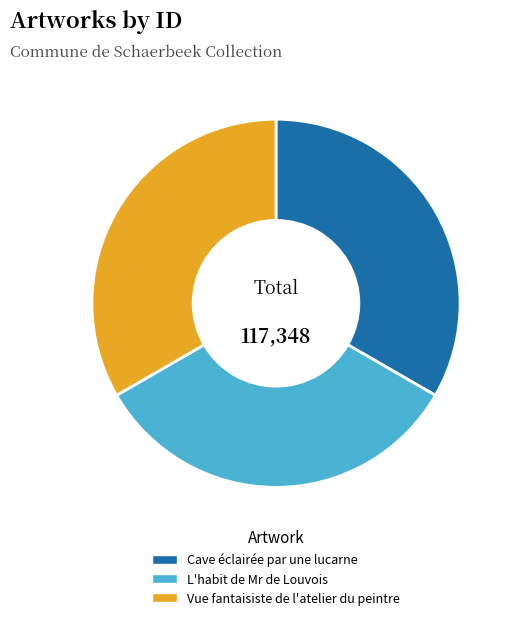

Count the number of slices in the pie.

3